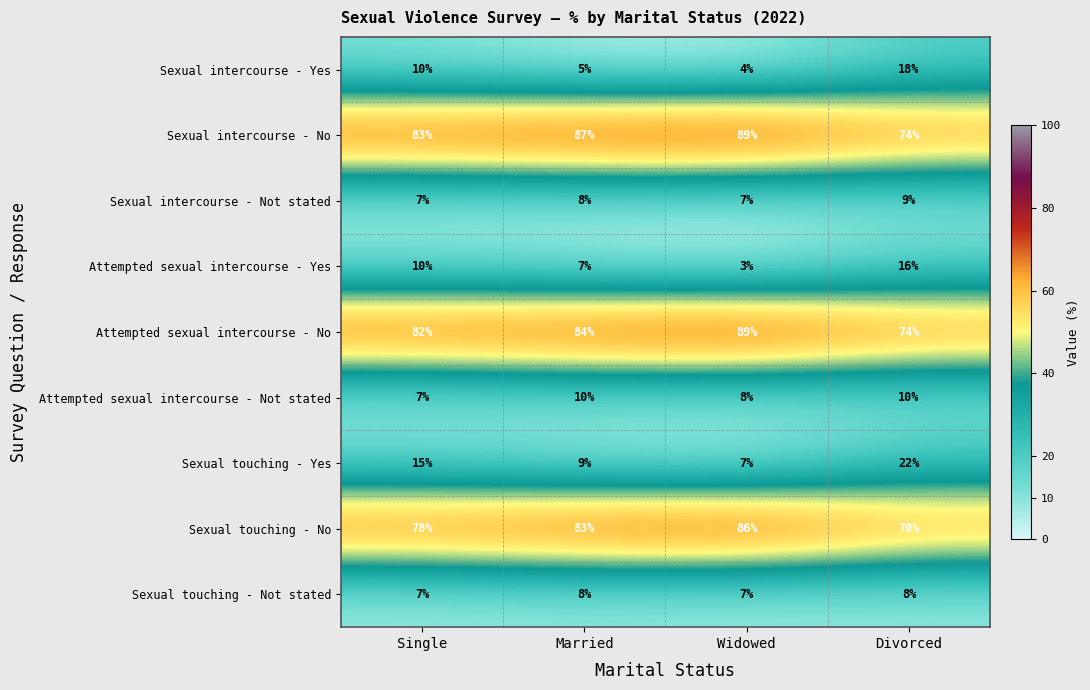

What is the average value of the Sexual touching - Not stated series?

8